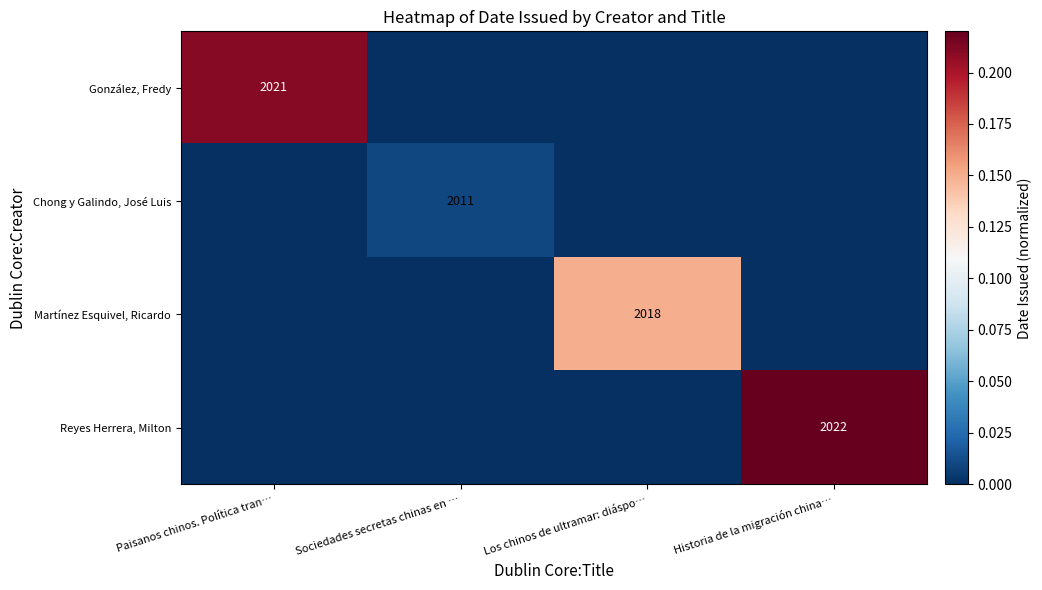

What is the total value across all series at Historia de la migración china…?

0.2